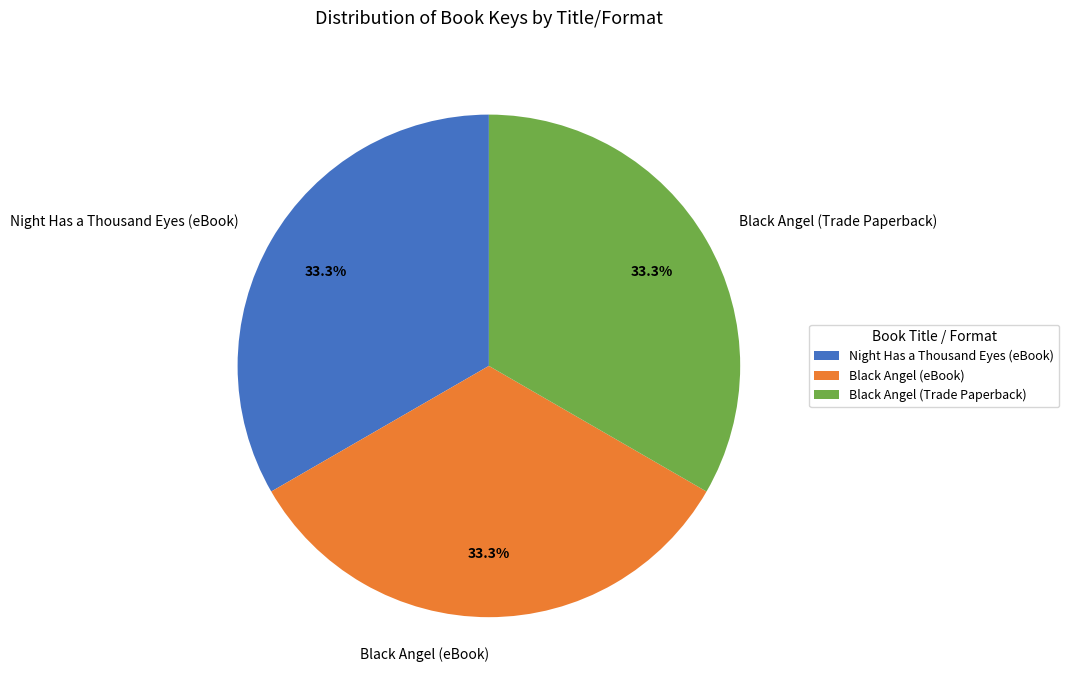

How many slices are in this pie chart?

3